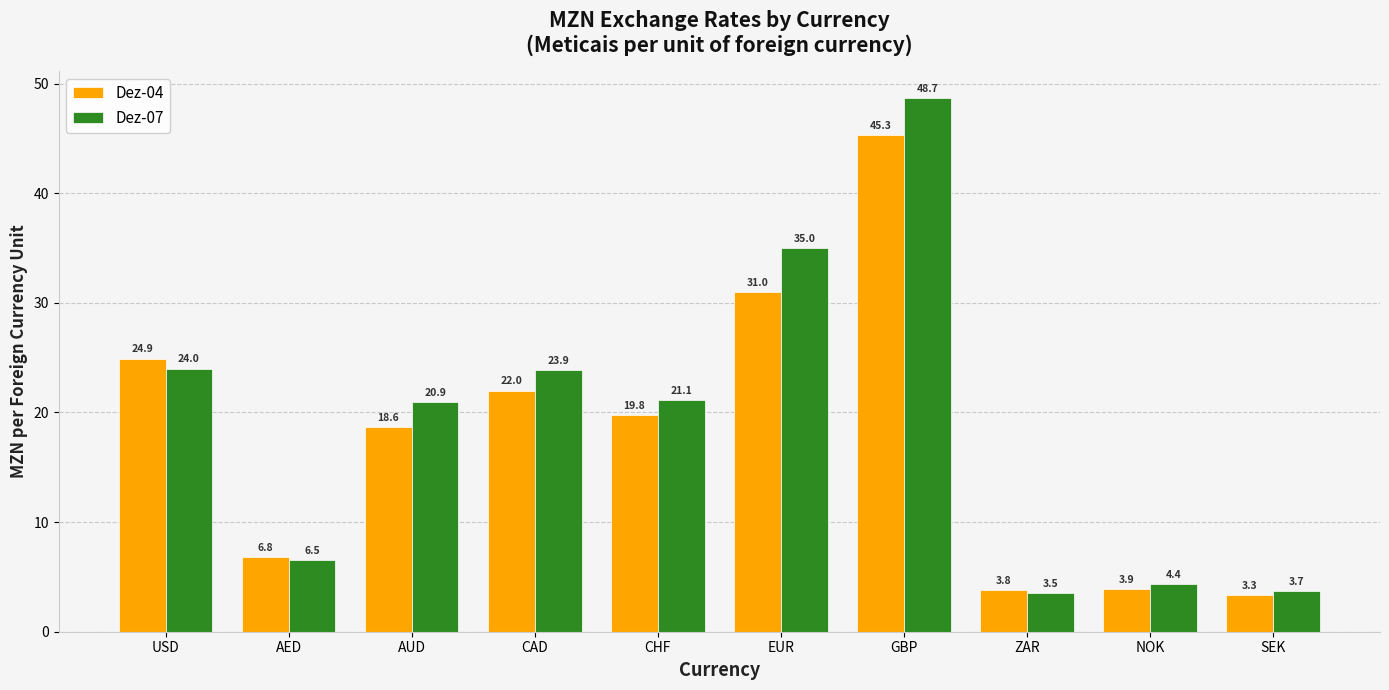

At which category does the chart reach its peak across all series?

GBP